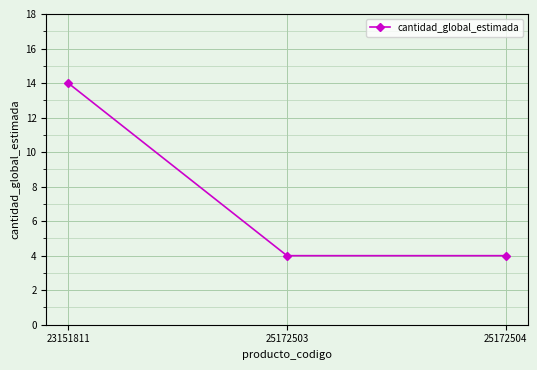

What is the difference between the maximum and minimum values?

10